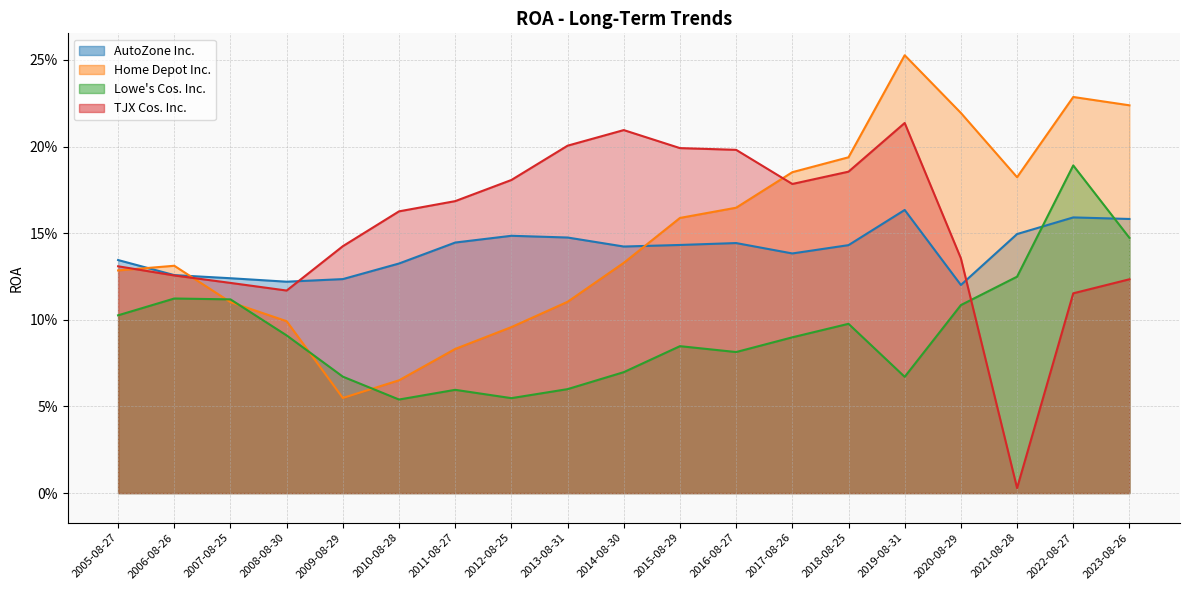

Reading right to left, transcribe all the data shown in this chart.

AutoZone Inc.: 0.2	0.2	0.1	0.1	0.2	0.1	0.1	0.1	0.1	0.1	0.1	0.1	0.1	0.1	0.1	0.1	0.1	0.1	0.1
Home Depot Inc.: 0.2	0.2	0.2	0.2	0.3	0.2	0.2	0.2	0.2	0.1	0.1	0.1	0.1	0.1	0.1	0.1	0.1	0.1	0.1
Lowe's Cos. Inc.: 0.1	0.2	0.1	0.1	0.1	0.1	0.1	0.1	0.1	0.1	0.1	0.1	0.1	0.1	0.1	0.1	0.1	0.1	0.1
TJX Cos. Inc.: 0.1	0.1	0.0	0.1	0.2	0.2	0.2	0.2	0.2	0.2	0.2	0.2	0.2	0.2	0.1	0.1	0.1	0.1	0.1